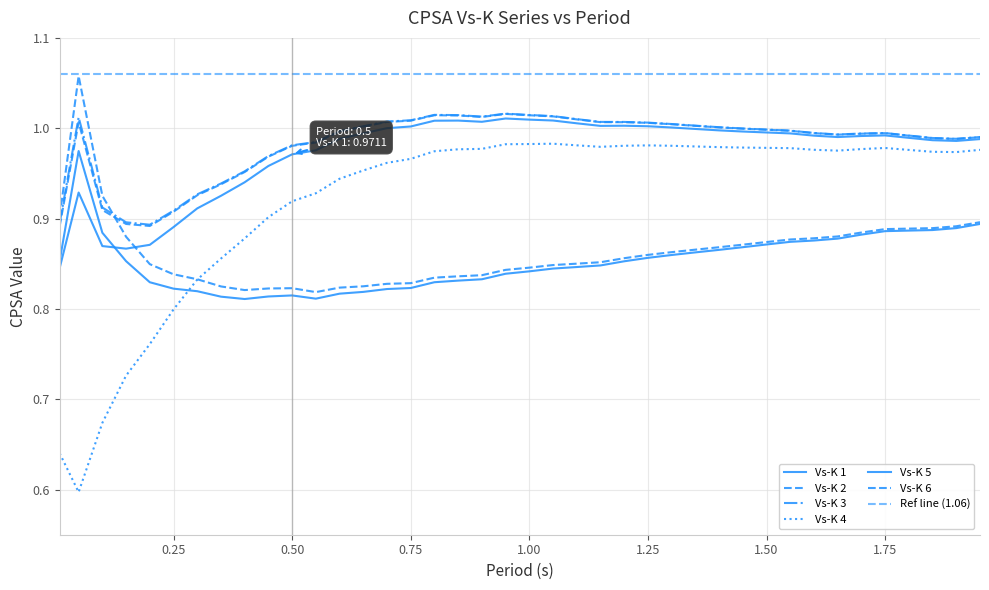

How many lines are shown in the chart?

6